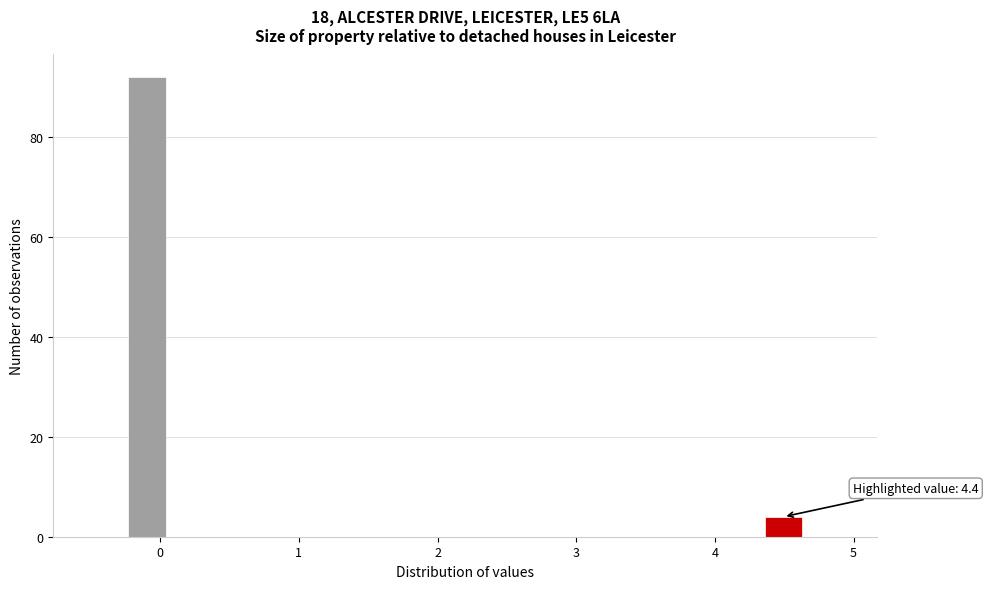

Around what value on the x-axis is the tallest bar? Give the approximate position of its centre, as read against the axis.

-0.1